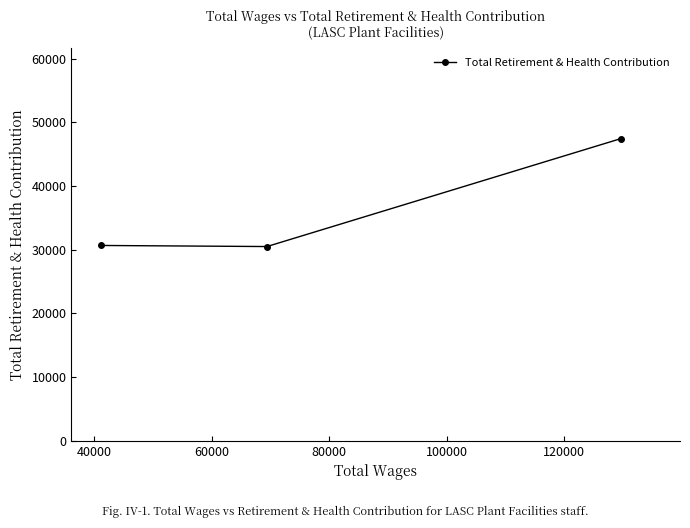

How many lines are shown in the chart?

1